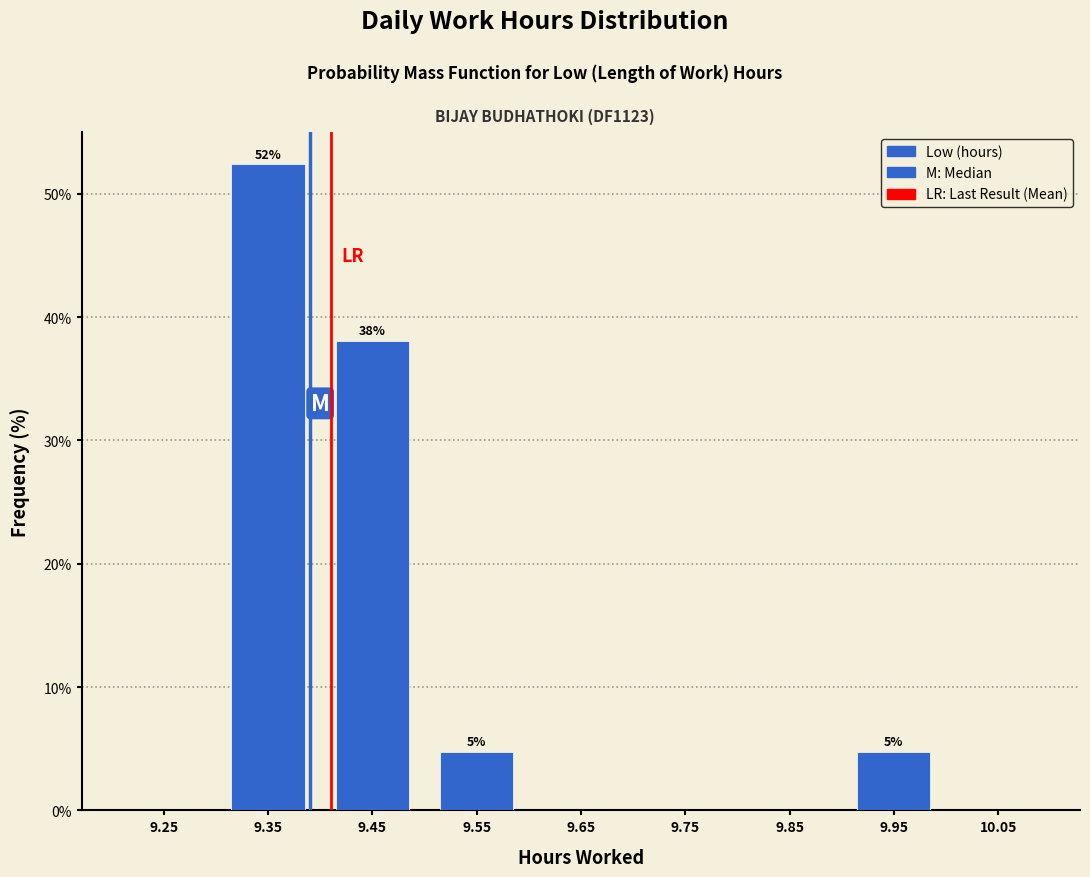

Which range on the x-axis has the tallest bar?

9.3 to 9.4